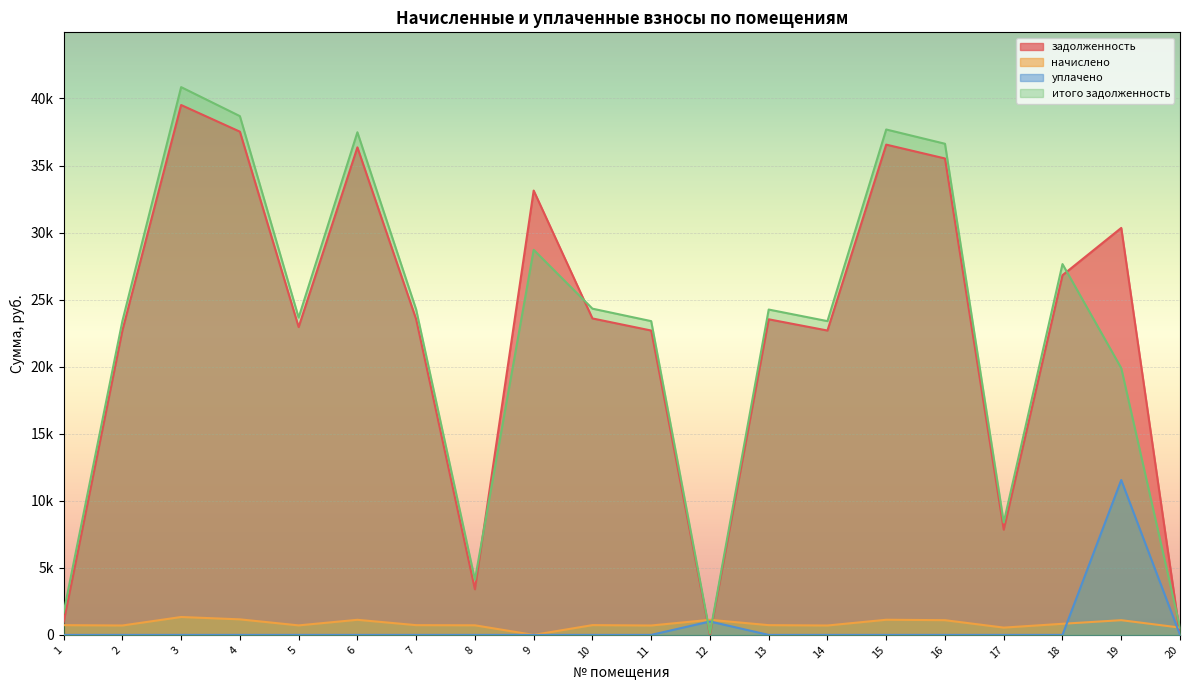

Where do уплачено and итого задолженность first cross each other?

11 and 12